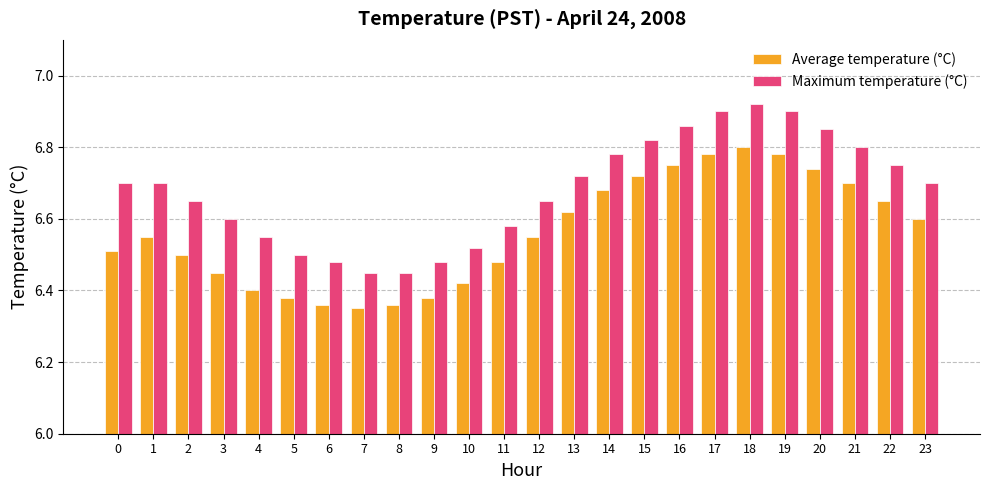

Which series has the largest total across all categories?

Maximum temperature (°C)